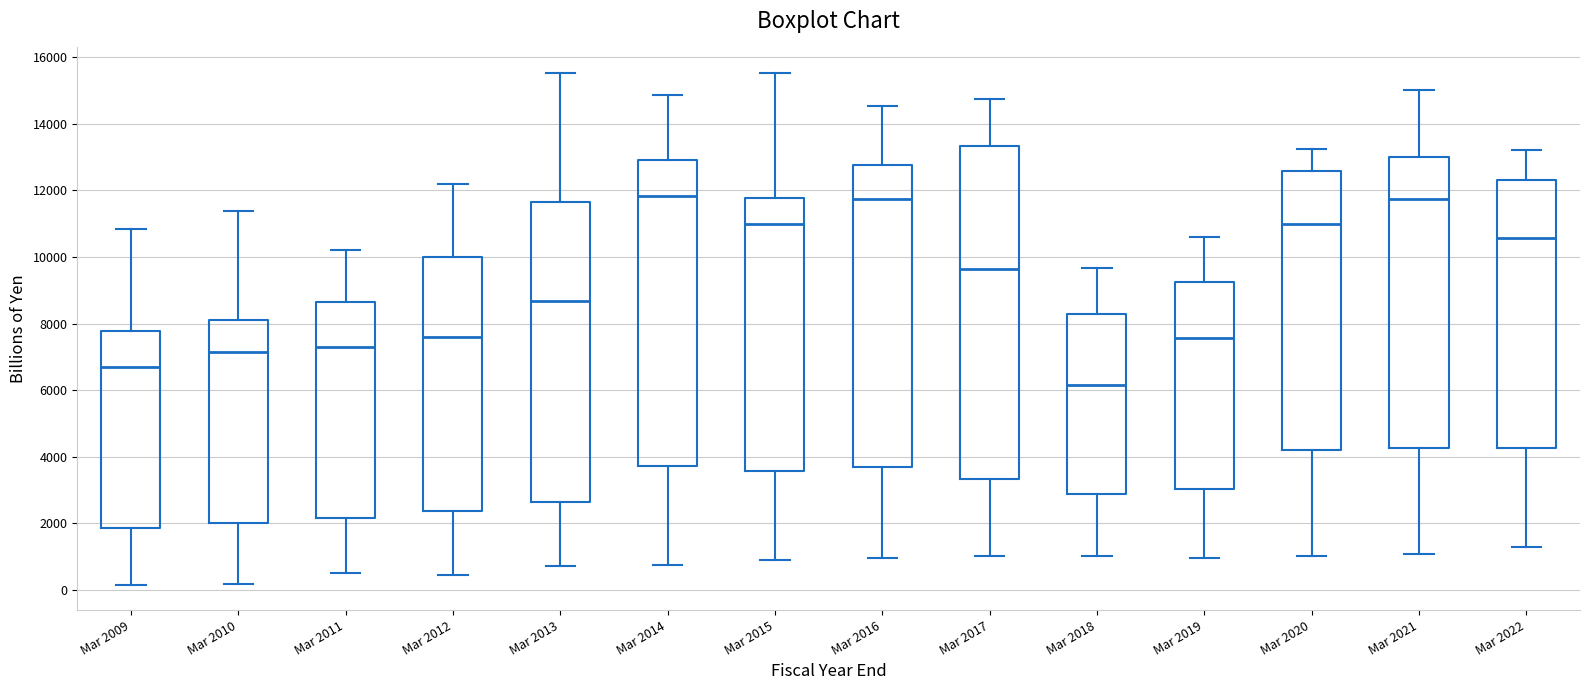

Where is the upper edge of the box for Mar 2012 on the y-axis? The values are not printed on the chart, so give them approximately, as read against the axis.

10000